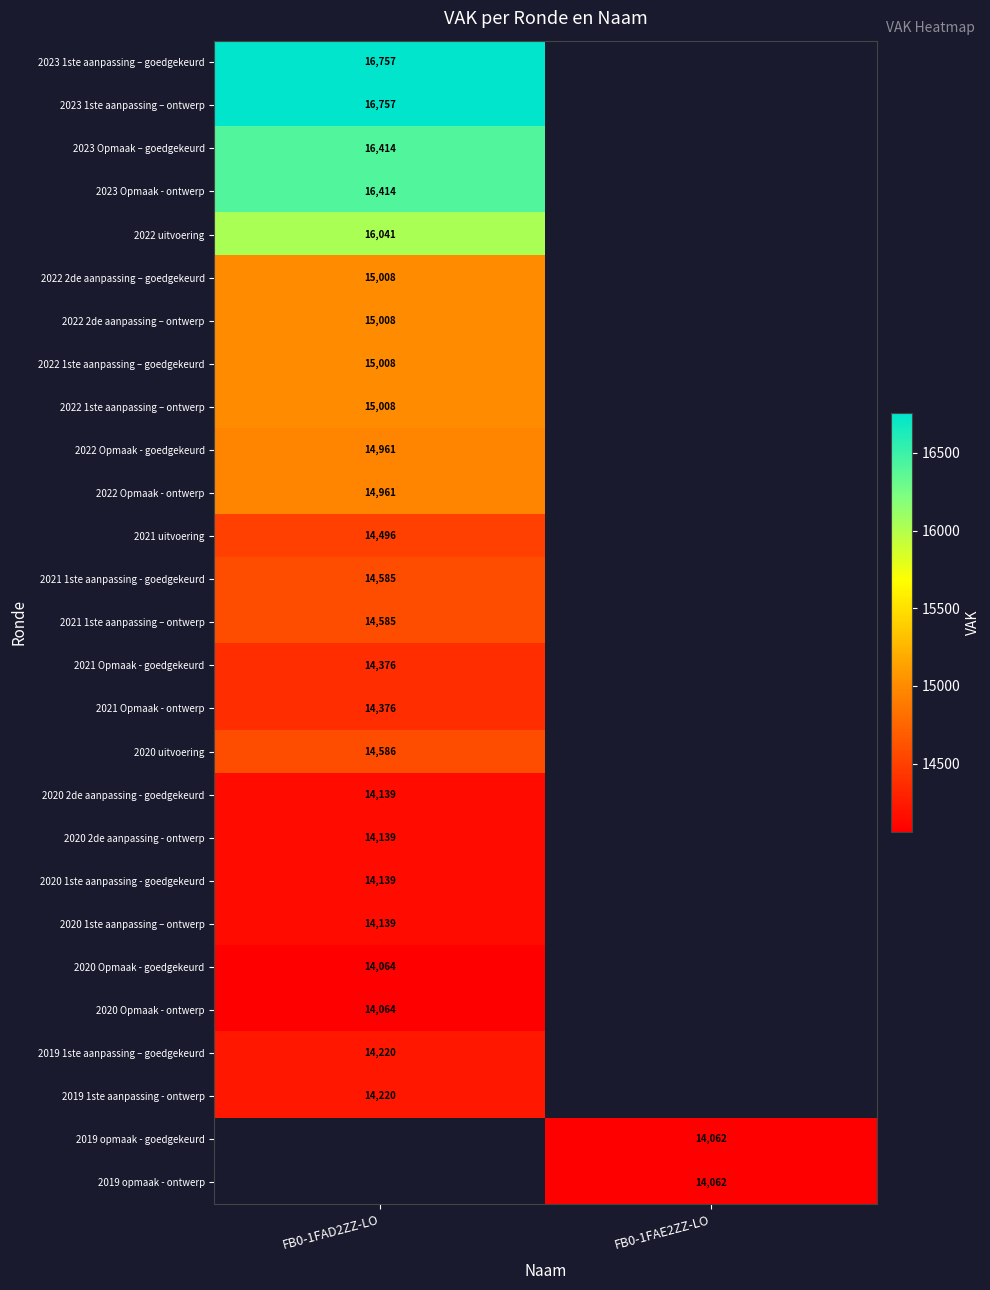

The 2020 Opmaak - goedgekeurd series shows 14064 at FB0-1FAD2ZZ-LO. True or false?

True